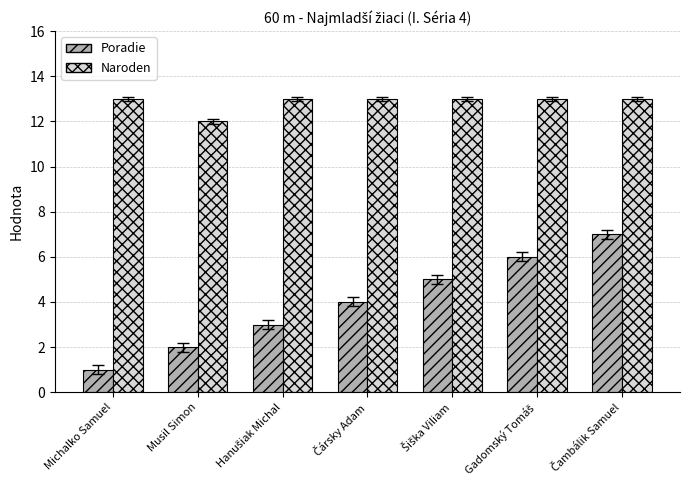

What is the difference between the maximum and minimum values in the Poradie series?

6